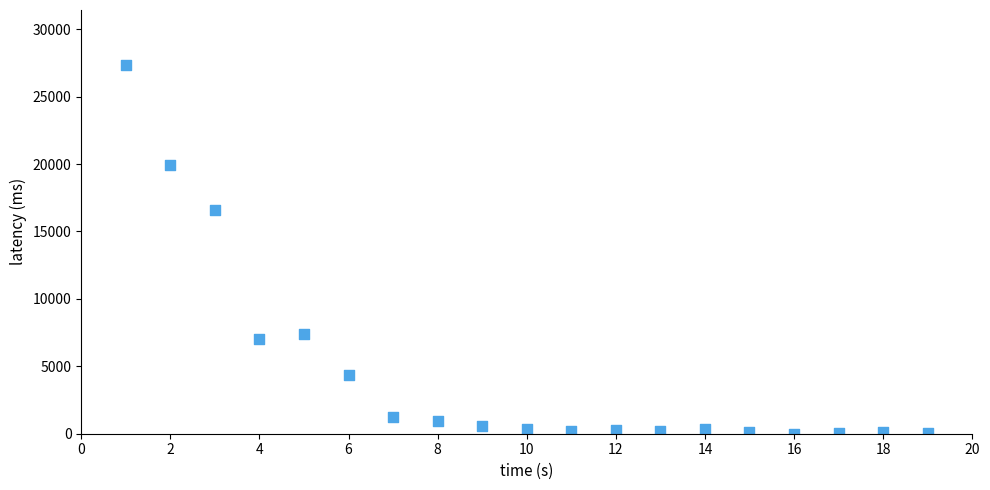

What is the range of Y values (max minus min)?

27314